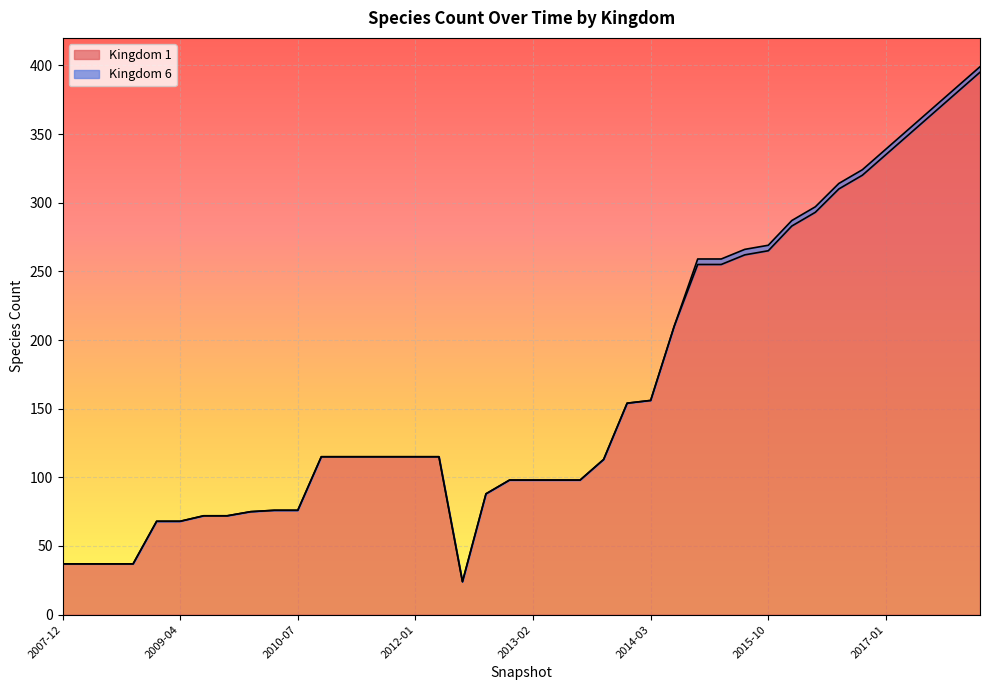

True or false: the data shows 37 at 2008-04.

True